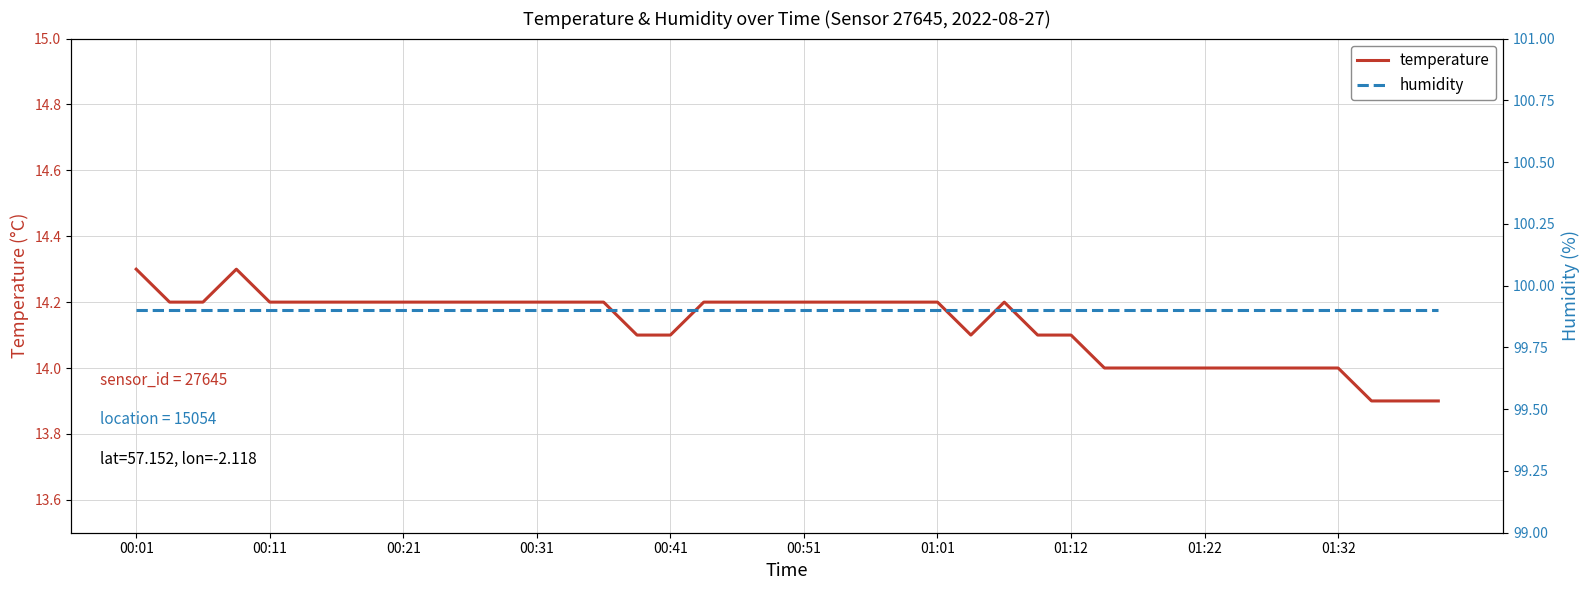

Reading left to right, extract all data points from this chart.

temperature: 14.3	14.2	14.2	14.3	14.2	14.2	14.2	14.2	14.2	14.2	14.2	14.2	14.2	14.2	14.2	14.1	14.1	14.2	14.2	14.2	14.2	14.2	14.2	14.2	14.2	14.1	14.2	14.1	14.1	14.0	14.0	14.0	14.0	14.0	14.0	14.0	14.0	13.9	13.9	13.9
humidity: 99.9	99.9	99.9	99.9	99.9	99.9	99.9	99.9	99.9	99.9	99.9	99.9	99.9	99.9	99.9	99.9	99.9	99.9	99.9	99.9	99.9	99.9	99.9	99.9	99.9	99.9	99.9	99.9	99.9	99.9	99.9	99.9	99.9	99.9	99.9	99.9	99.9	99.9	99.9	99.9